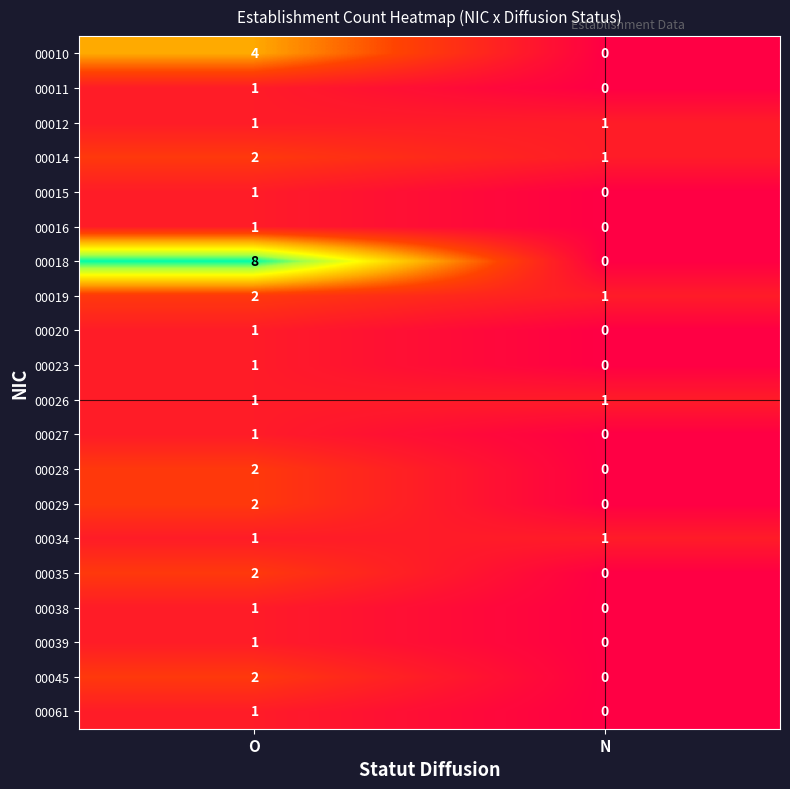

What is the spread (max minus min) of values at O?

7